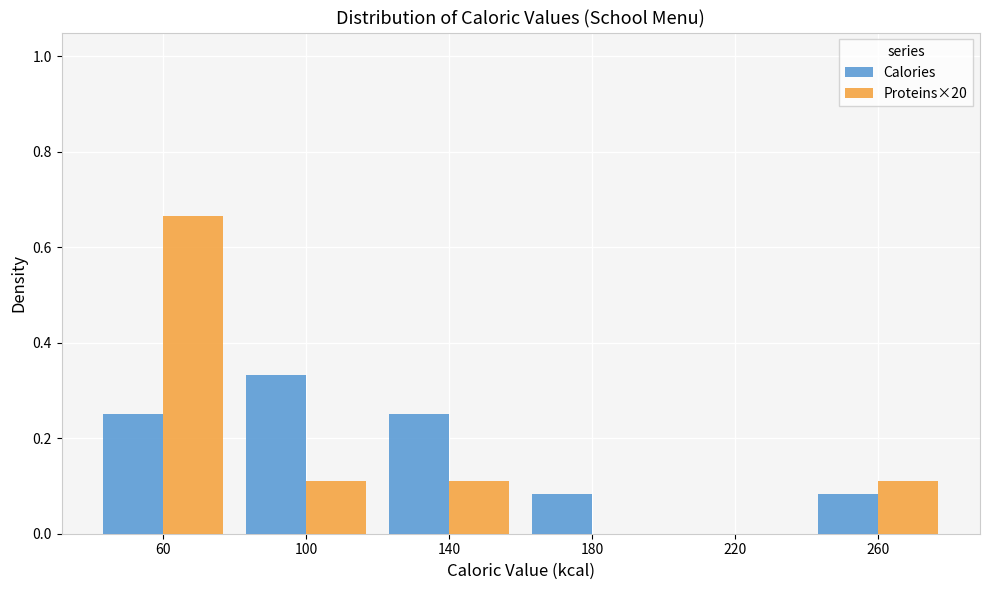

What is the height of the Calories bar covering 120 to 160 on the x-axis? The values are not printed on the chart, so give them approximately, as read against the axis.

0.26